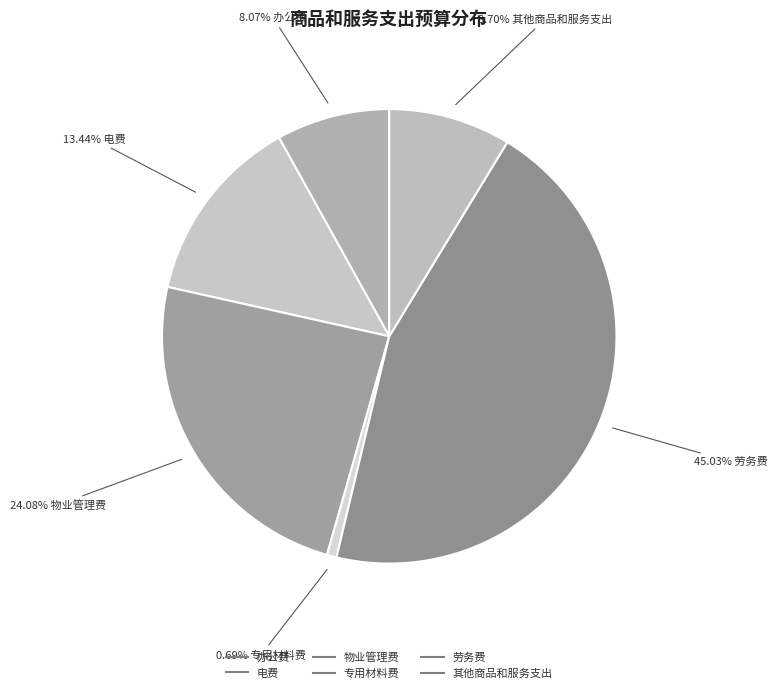

Count the number of slices in the pie.

6